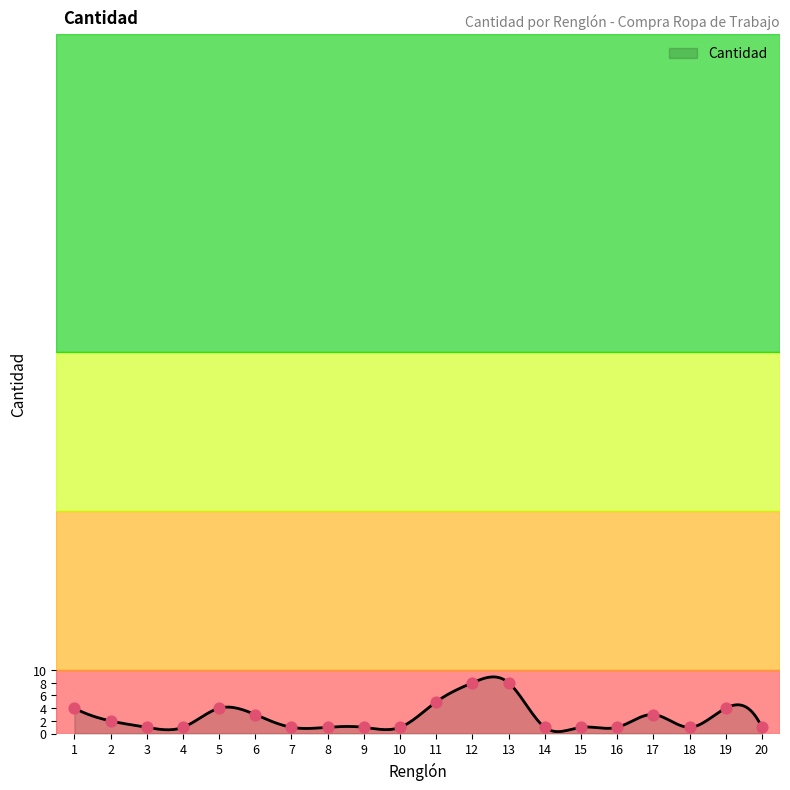

Which has a higher value, 6 or 3?

6